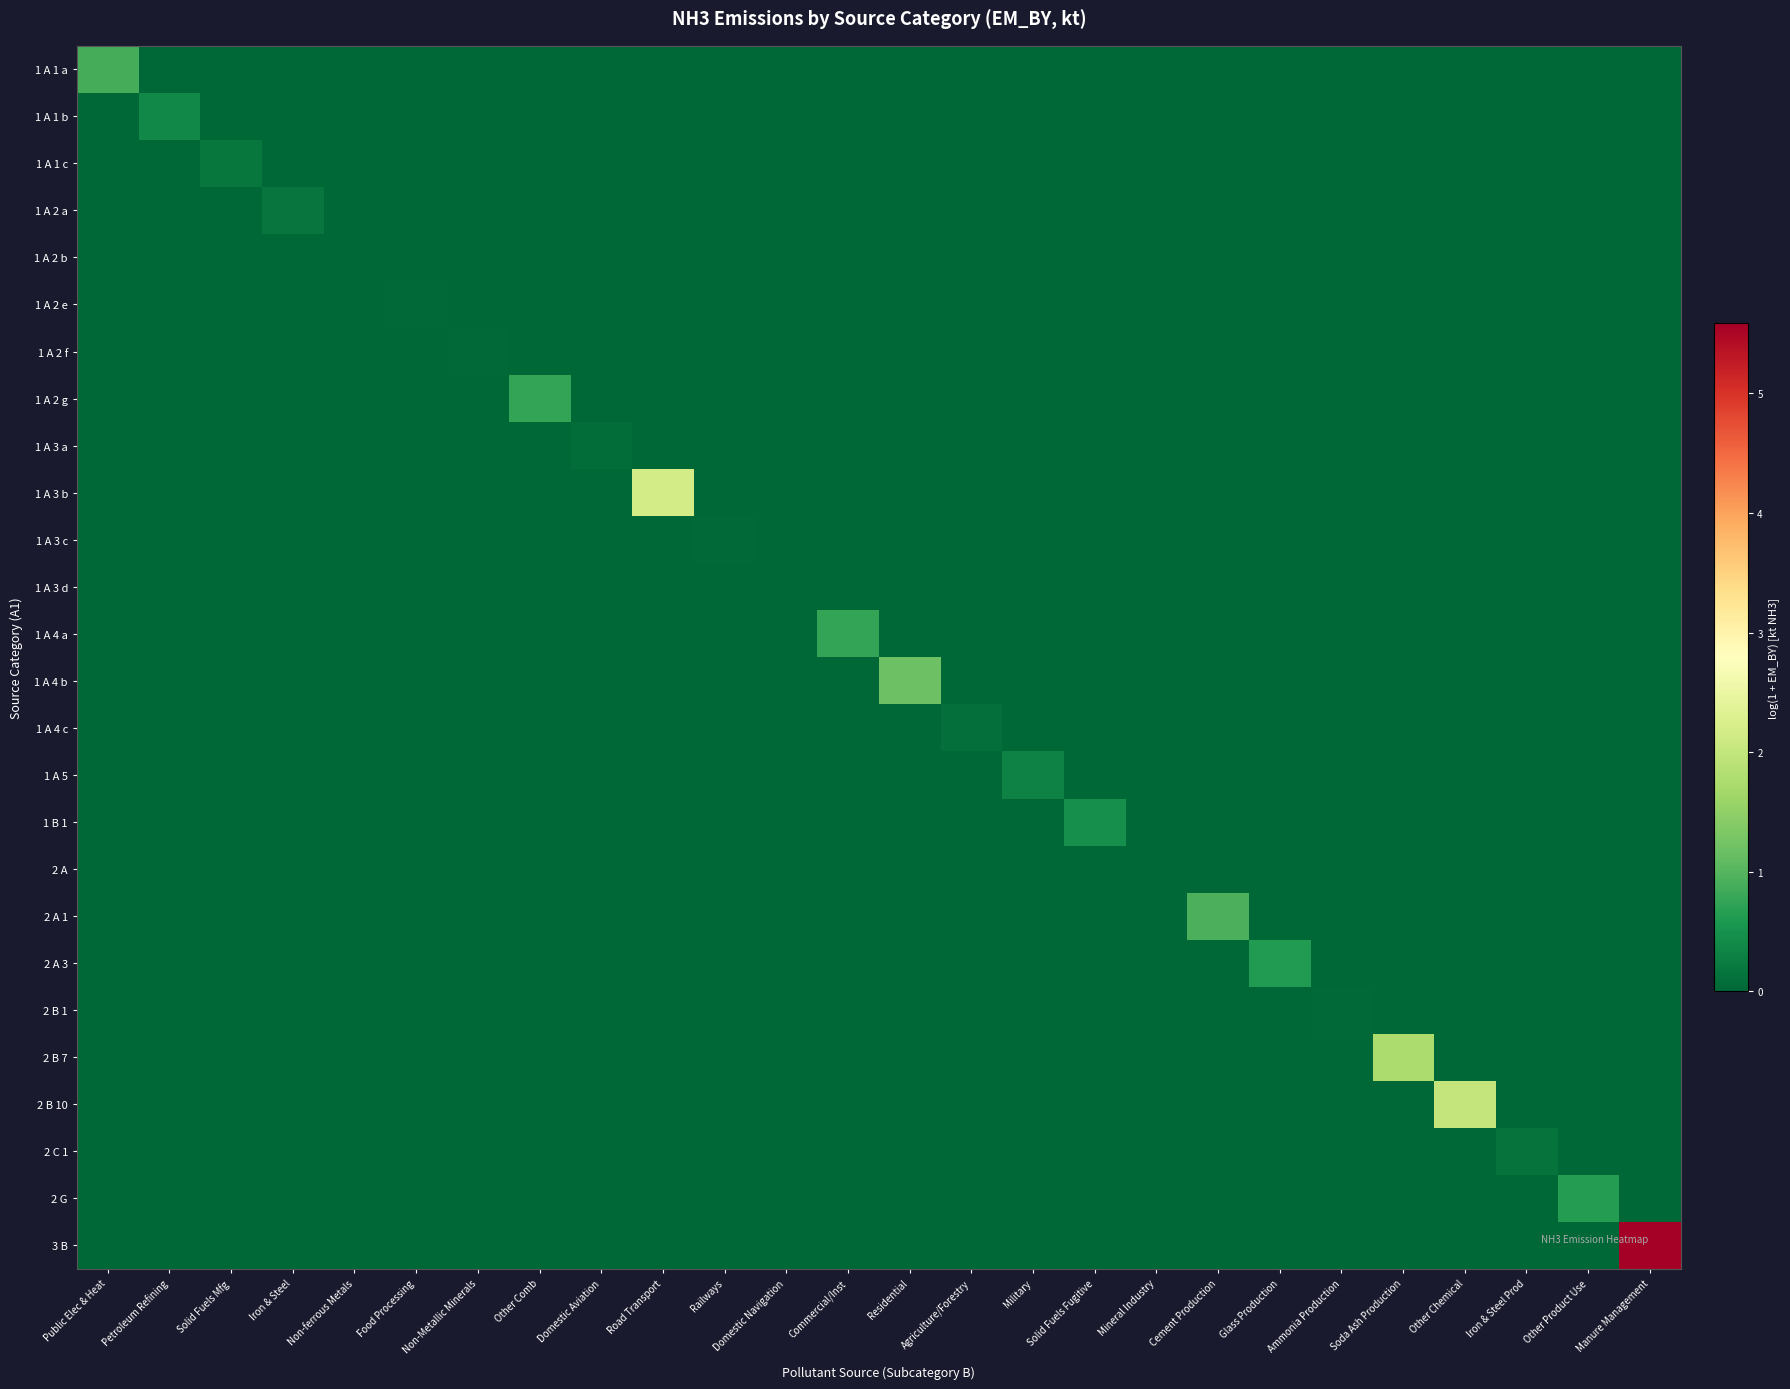

Which series has the largest range (max minus min)?

3 B